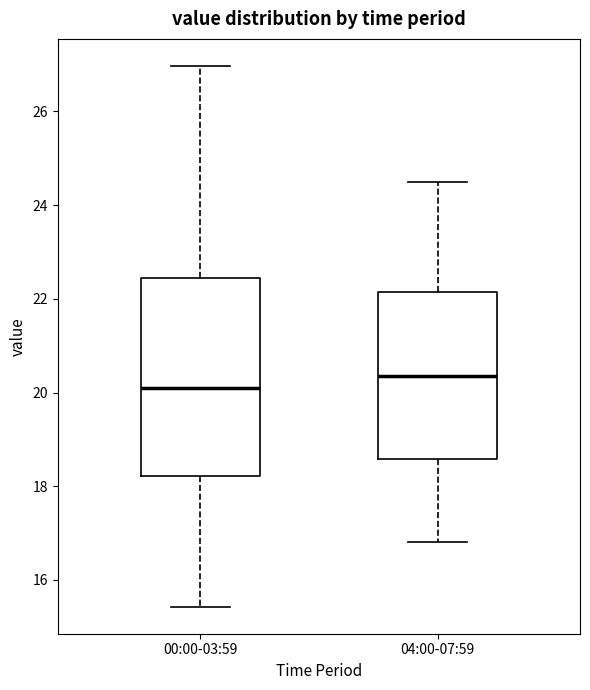

Reading left to right, transcribe this box plot: for each box, give where its median line is, the range the box spans, and where its two whiskers end, as read against the y-axis. The values are not printed on the chart, so give them approximately, as read against the axis.

00:00-03:59: median 20.2, box 18.2 to 22.4, whiskers 15.4 to 27.0
04:00-07:59: median 20.4, box 18.6 to 22.2, whiskers 16.8 to 24.6